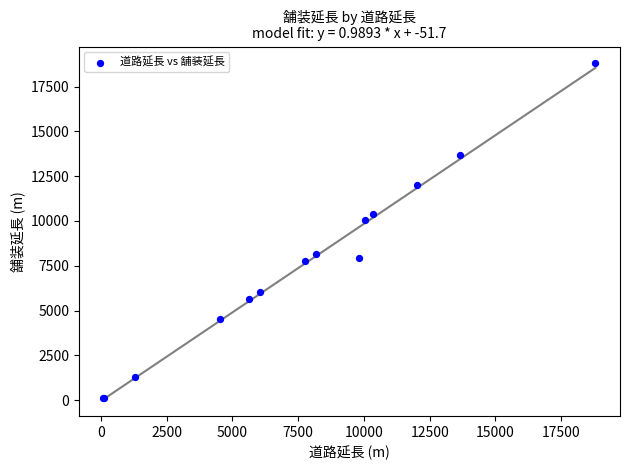

What Y value in the scatter plot is closest to 9448?

10055.7